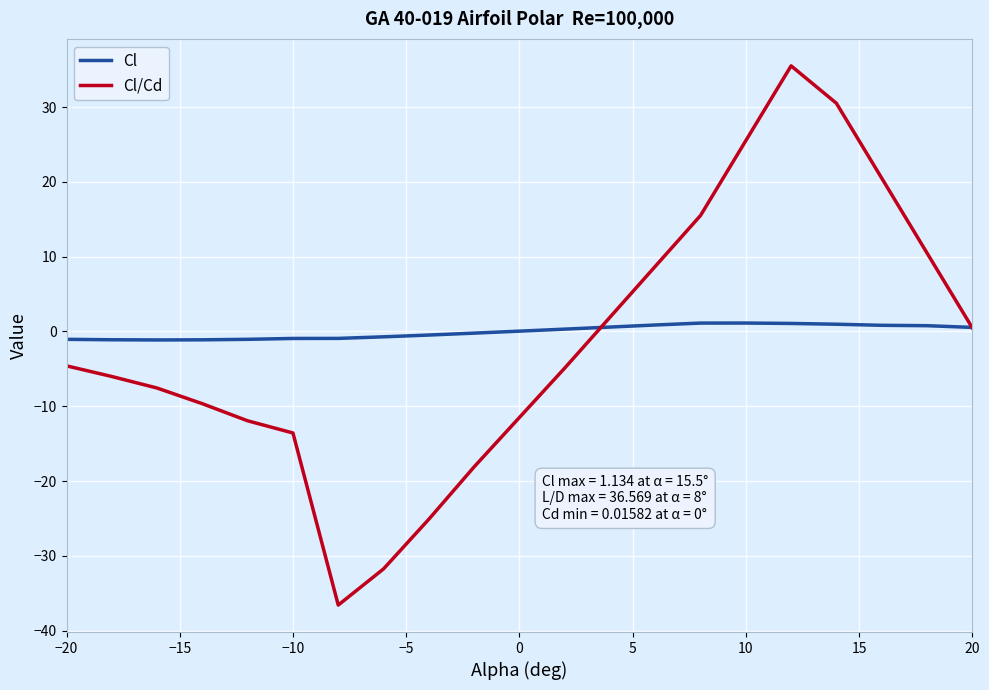

What is the highest value of the Cl/Cd series?

35.5